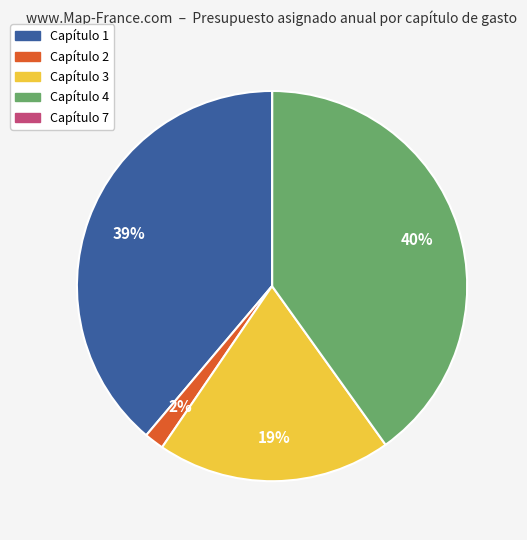

True or false: Capítulo 1 accounts for 48% of the total.

False